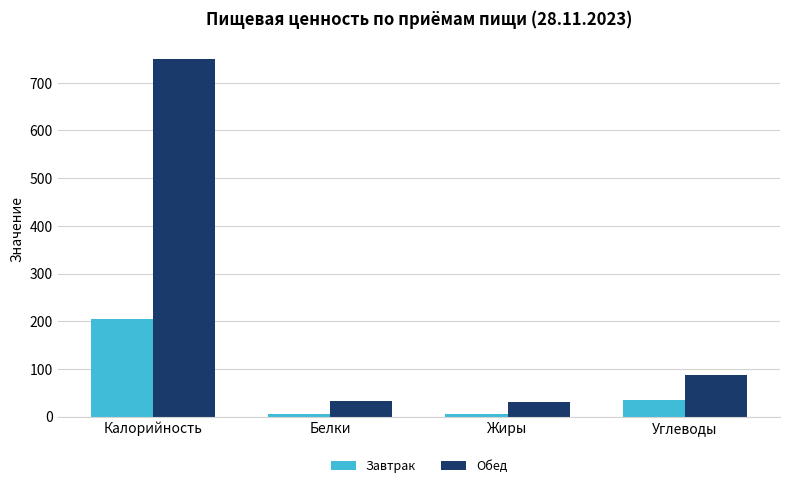

At Белки, list the series in order from largest to smallest.

Обед, Завтрак